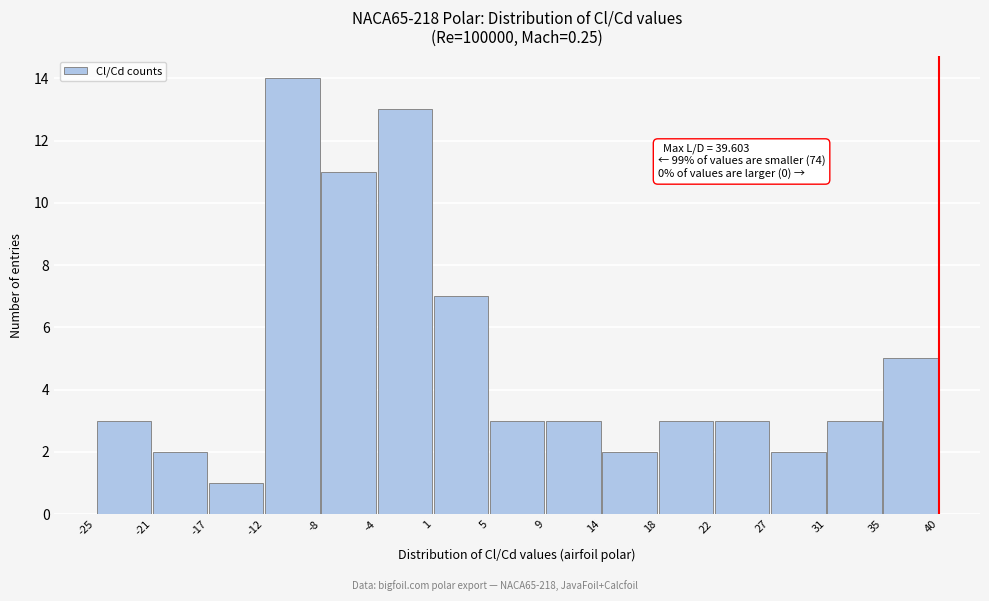

Which range on the x-axis has the tallest bar?

-12 to -8